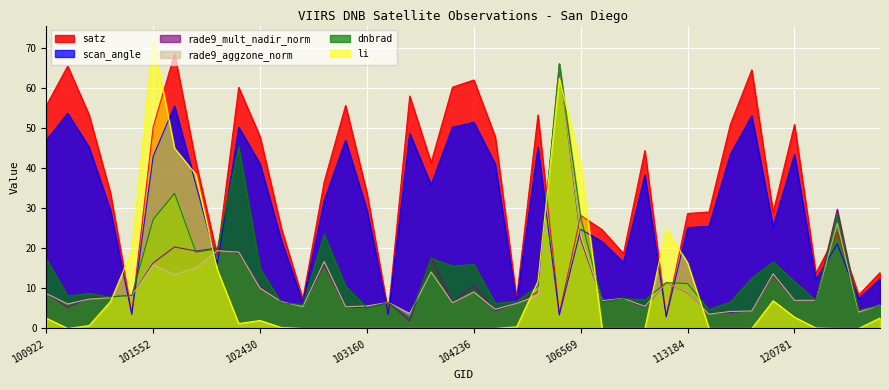

List the series in order of their peak value, highest first.

li, satz, rade9_aggzone_norm, rade9_mult_nadir_norm, dnbrad, scan_angle